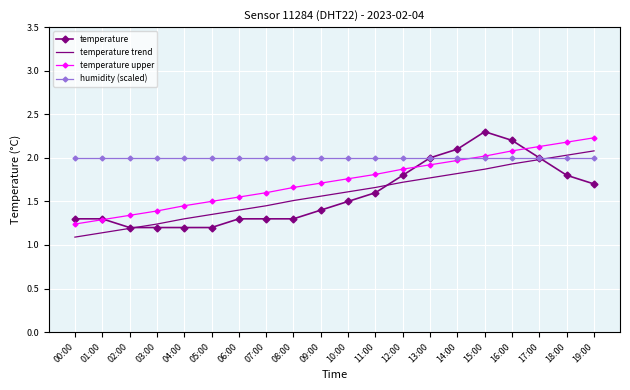

Which category has the highest value in the temperature trend series?

19:00